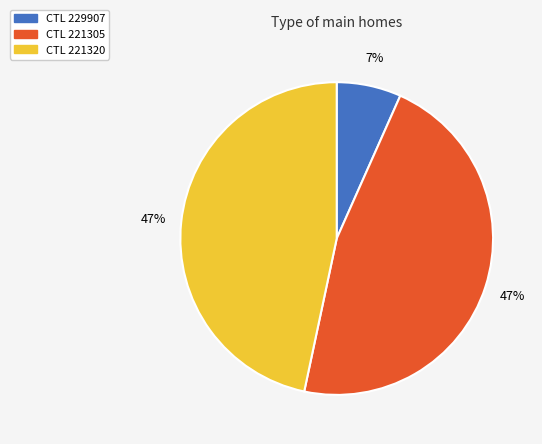

Do CTL 221305 and CTL 229907 together represent more than half of the pie?

Yes